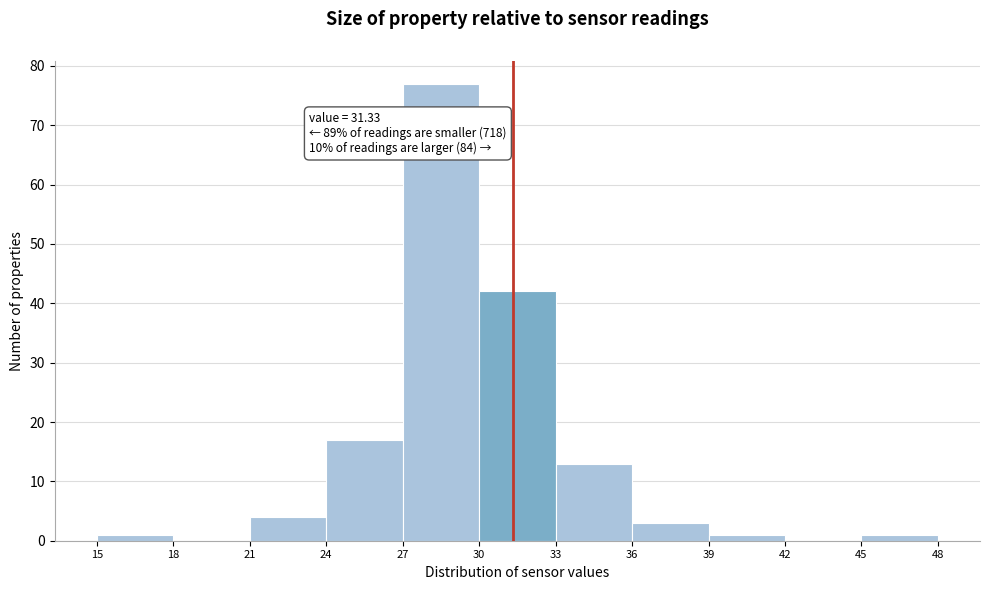

Which range on the x-axis has the tallest bar?

27 to 30